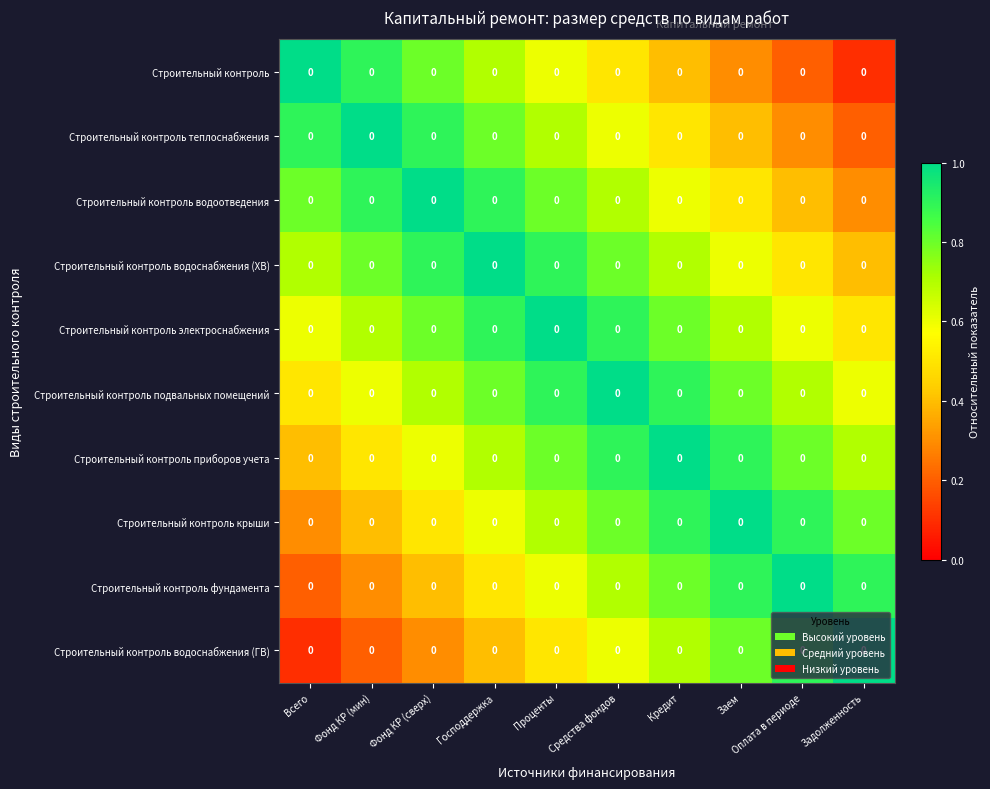

List the series in order of their peak value, lowest first.

Строительный контроль, Строительный контроль теплоснабжения, Строительный контроль водоотведения, Строительный контроль водоснабжения (ХВ), Строительный контроль электроснабжения, Строительный контроль подвальных помещений, Строительный контроль приборов учета, Строительный контроль крыши, Строительный контроль фундамента, Строительный контроль водоснабжения (ГВ)